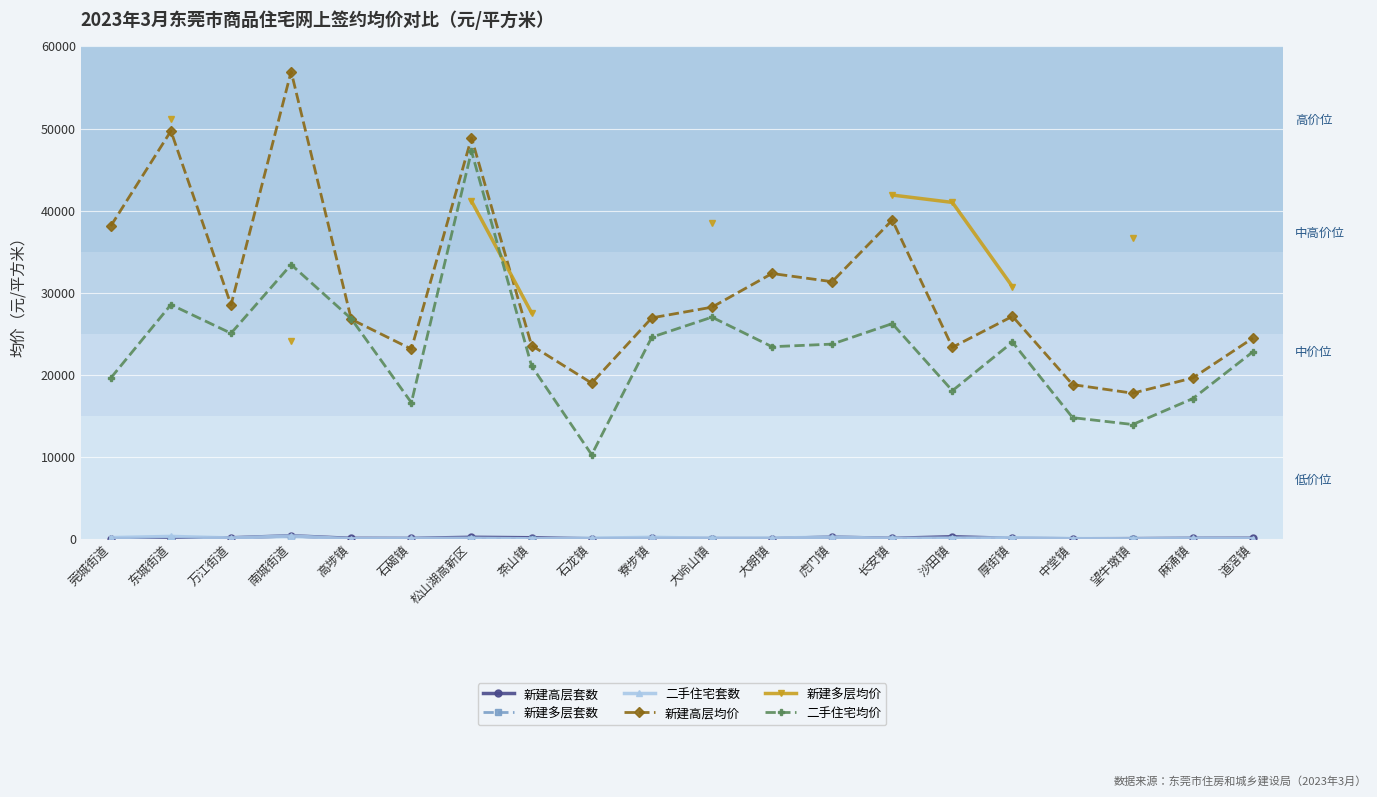

What are all the series names shown in the legend?

新建高层套数, 新建多层套数, 二手住宅套数, 新建高层均价, 新建多层均价, 二手住宅均价